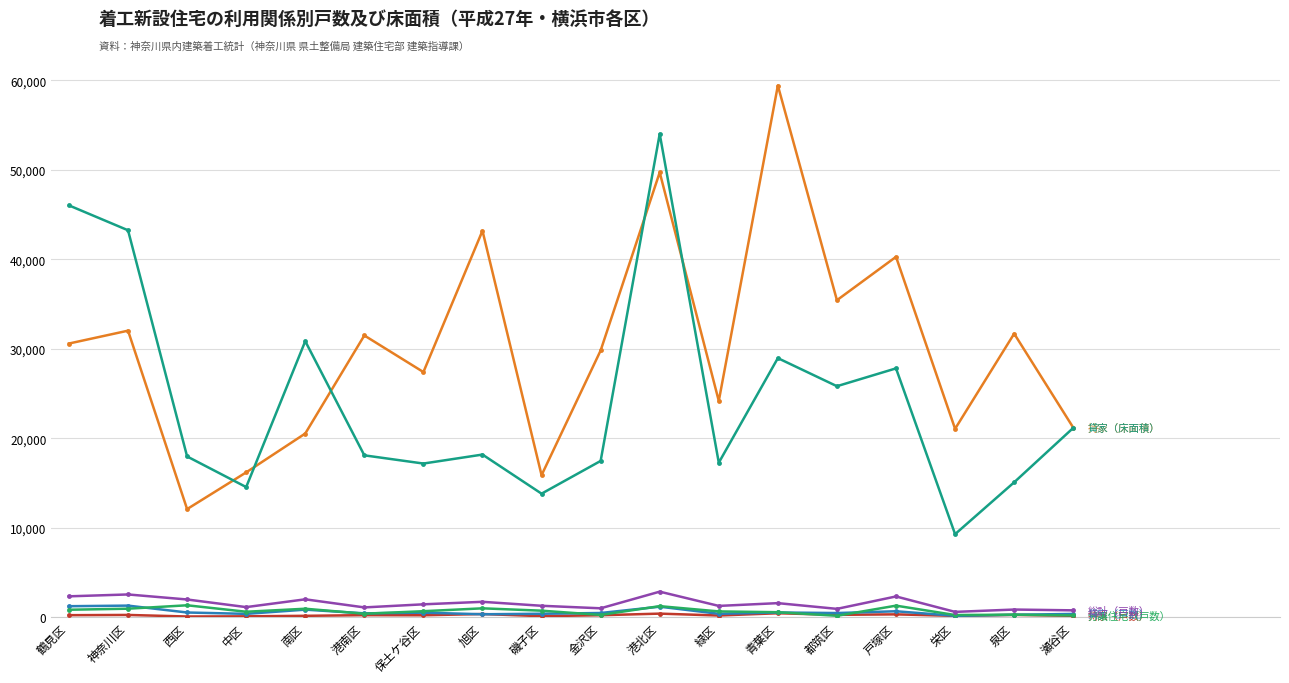

Does the chart display data point markers on the line(s)?

Yes